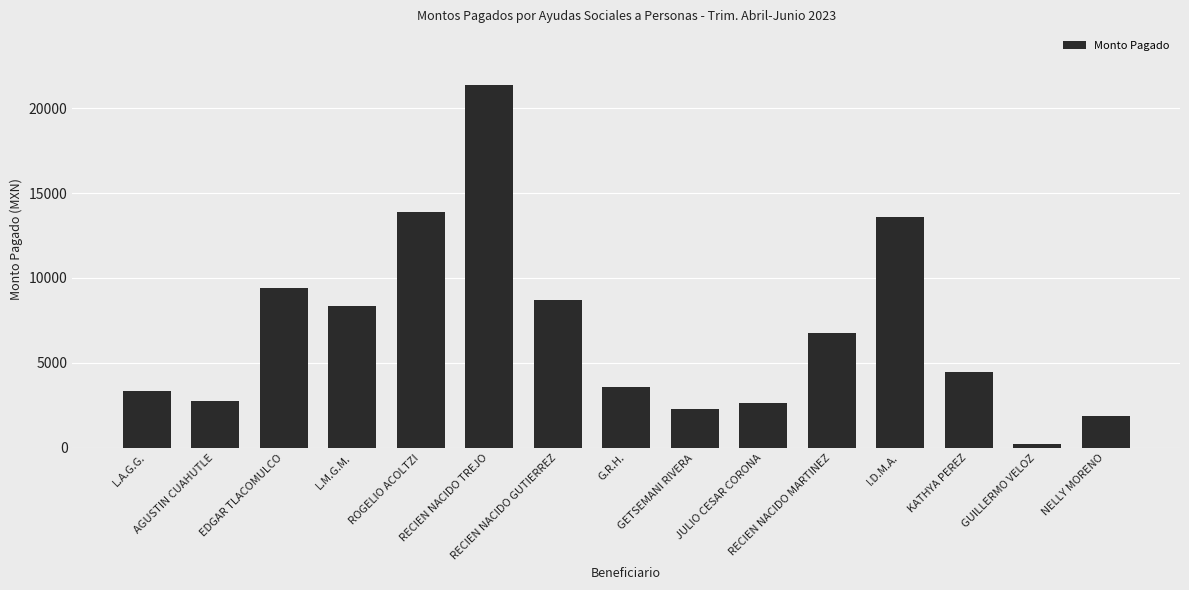

What is the difference between the maximum and minimum values?

21120.0